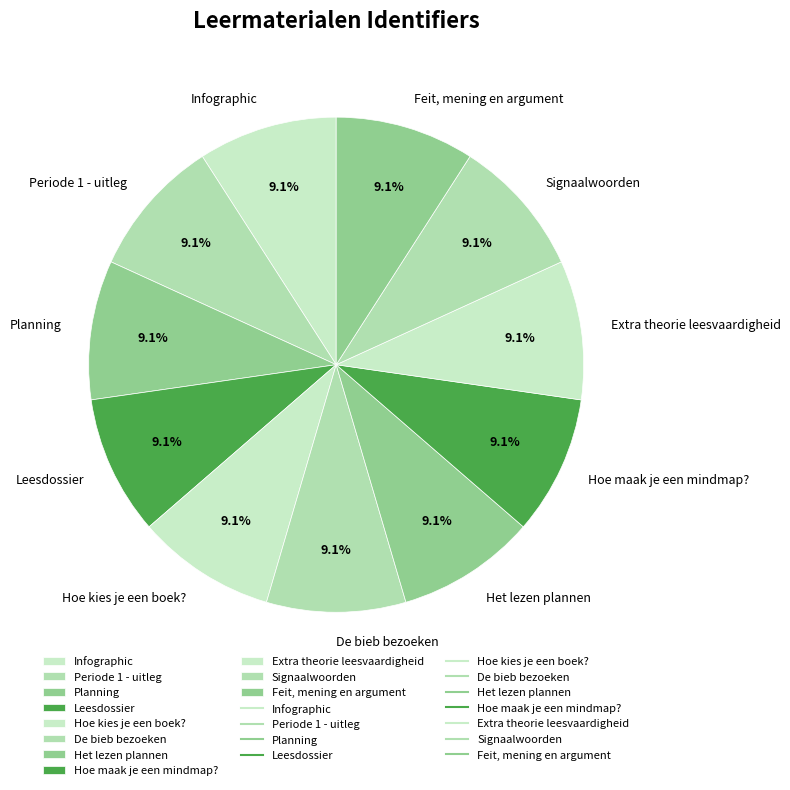

Is the sum of Hoe maak je een mindmap? and Het lezen plannen greater than half?

No